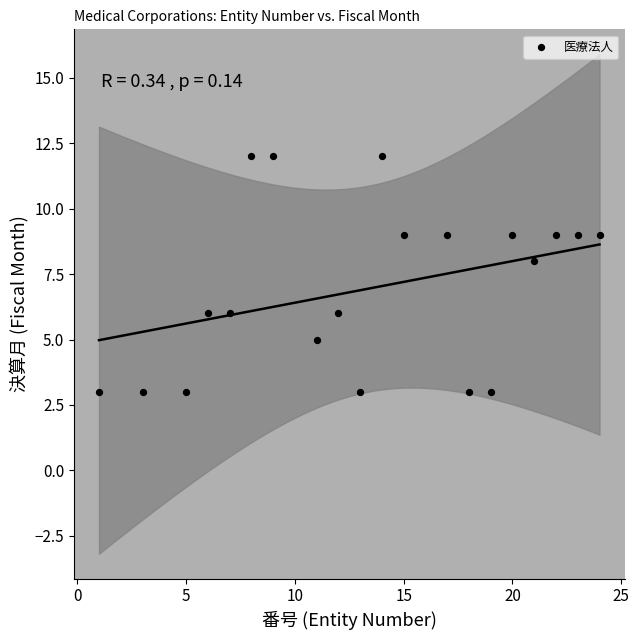

What is the range of X values (max minus min)?

23